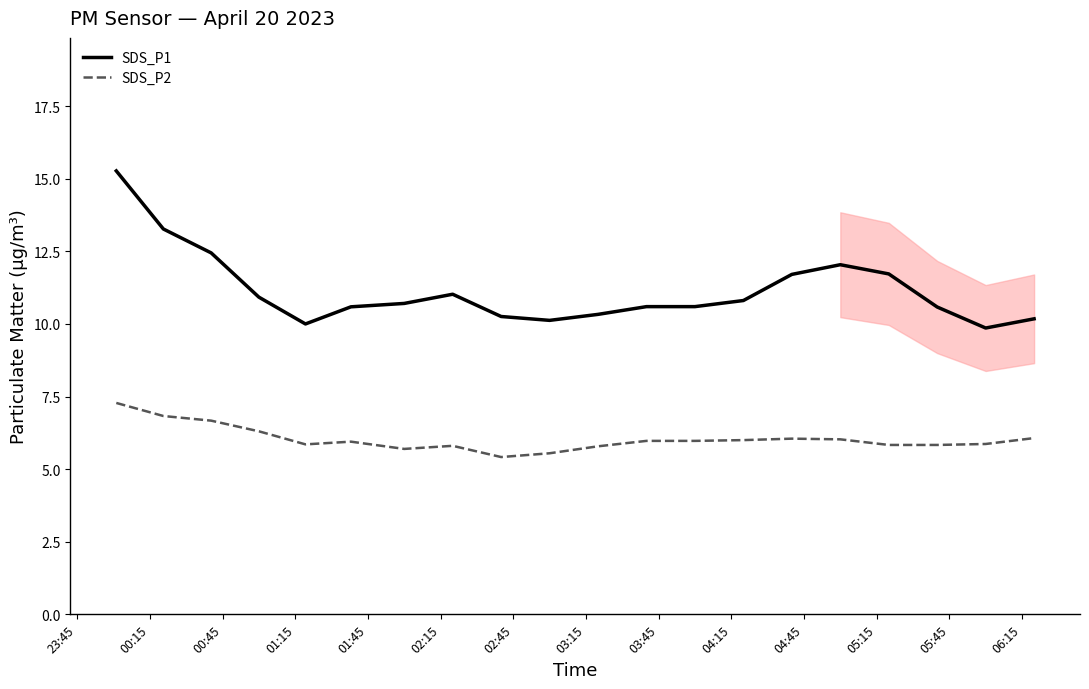

True or false: SDS_P2 and SDS_P1 cross at least once.

False